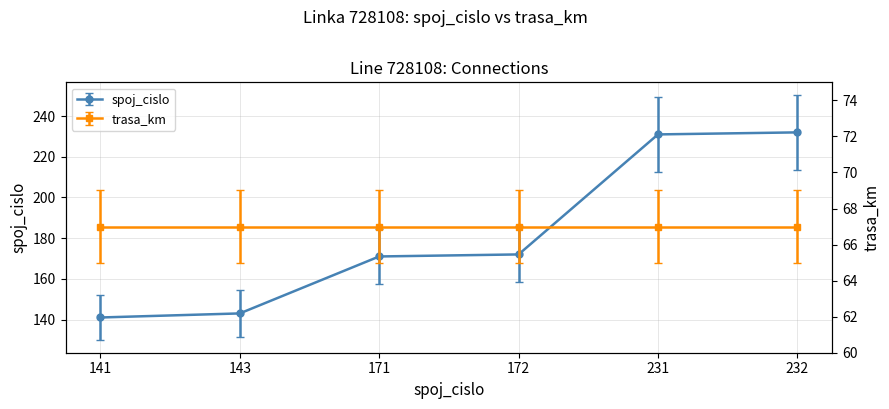

What is the sum of all values?

1090